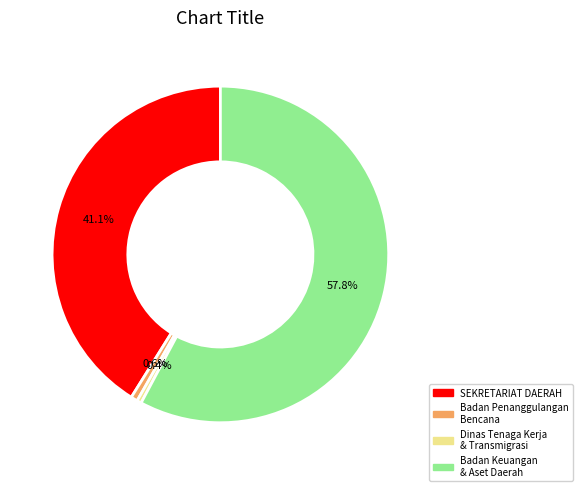

Is there a majority slice in this chart?

Yes